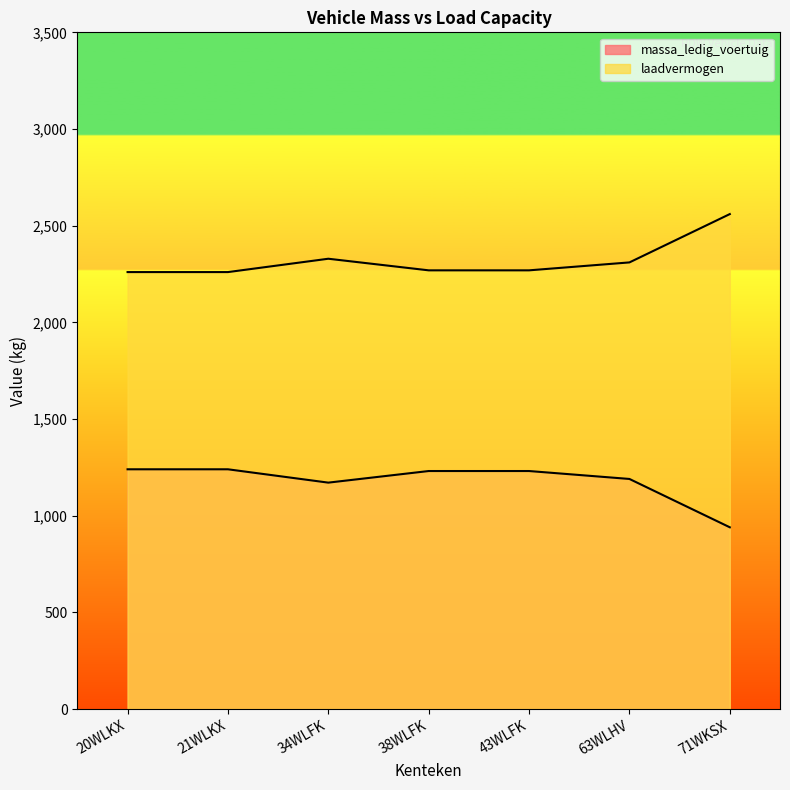

At which category is the sum across all series the highest?

20WLKX